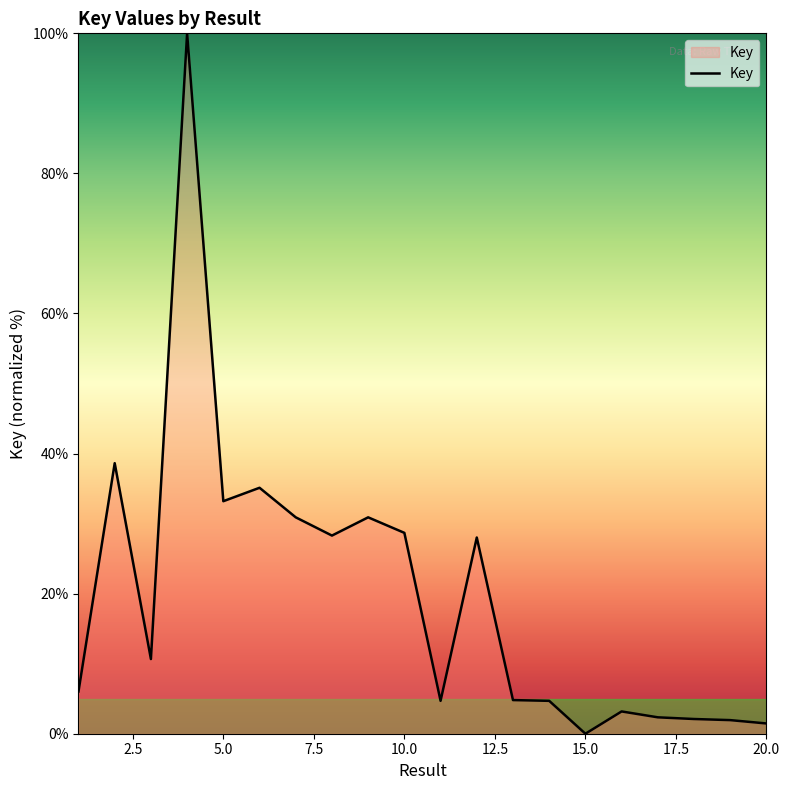

True or false: the data has more than 2 interior local peaks.

True